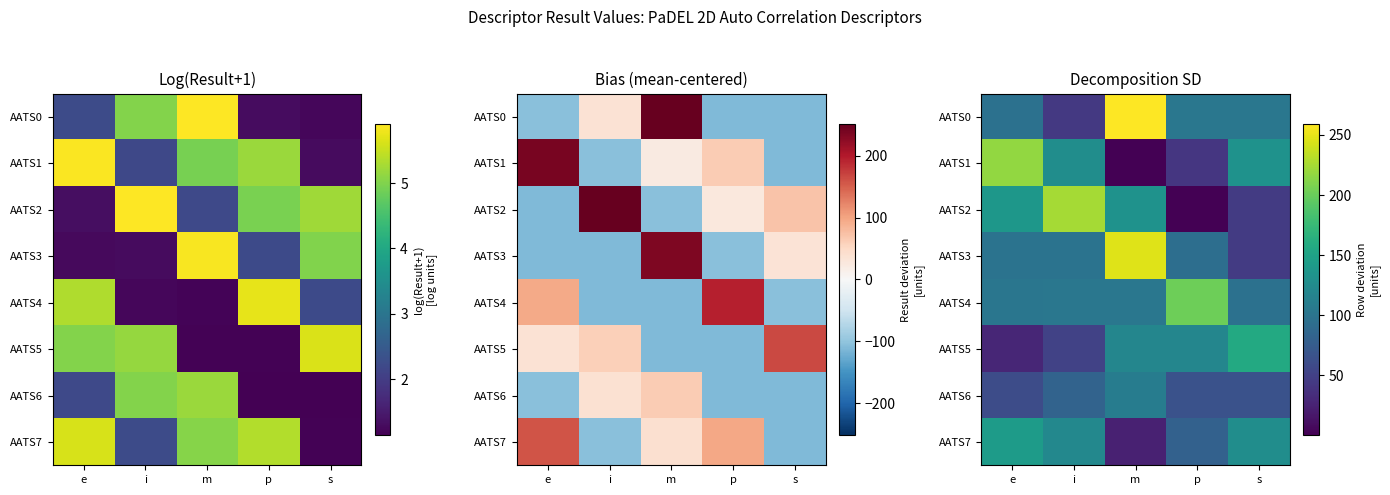

True or false: AATS1 has a value of 310.3 at e.

False